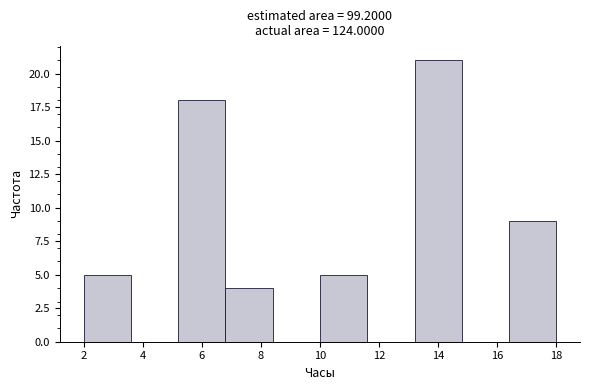

Which range on the x-axis has the tallest bar?

13.2 to 14.8